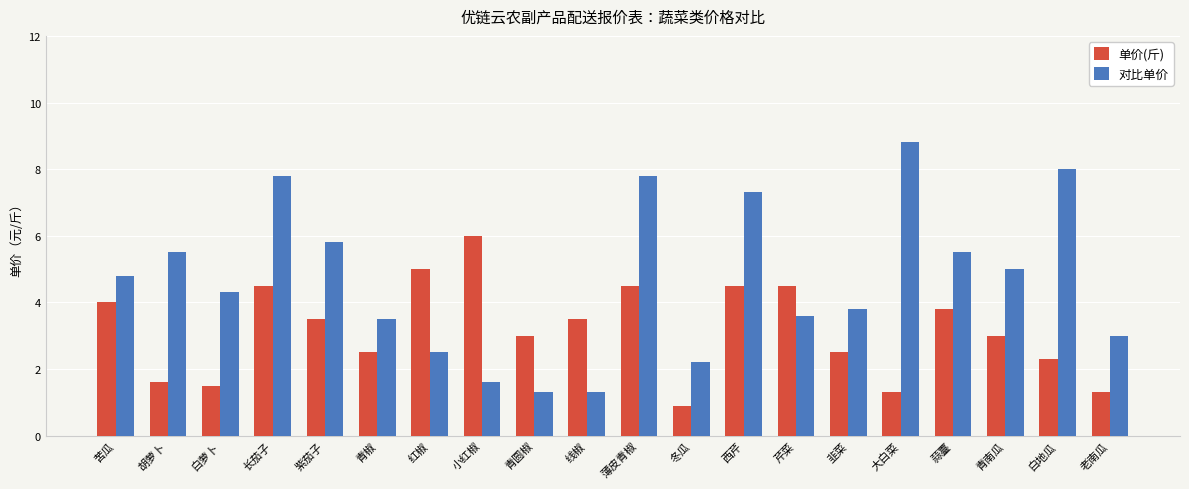

Reading right to left, list all the values displayed in this chart.

单价(斤): 1.3	2.3	3.0	3.8	1.3	2.5	4.5	4.5	0.9	4.5	3.5	3.0	6.0	5.0	2.5	3.5	4.5	1.5	1.6	4.0
对比单价: 3.0	8.0	5.0	5.5	8.8	3.8	3.6	7.3	2.2	7.8	1.3	1.3	1.6	2.5	3.5	5.8	7.8	4.3	5.5	4.8